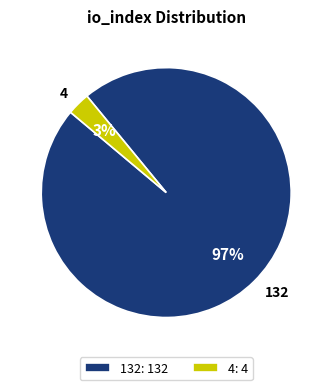

Does any single category account for the majority?

Yes